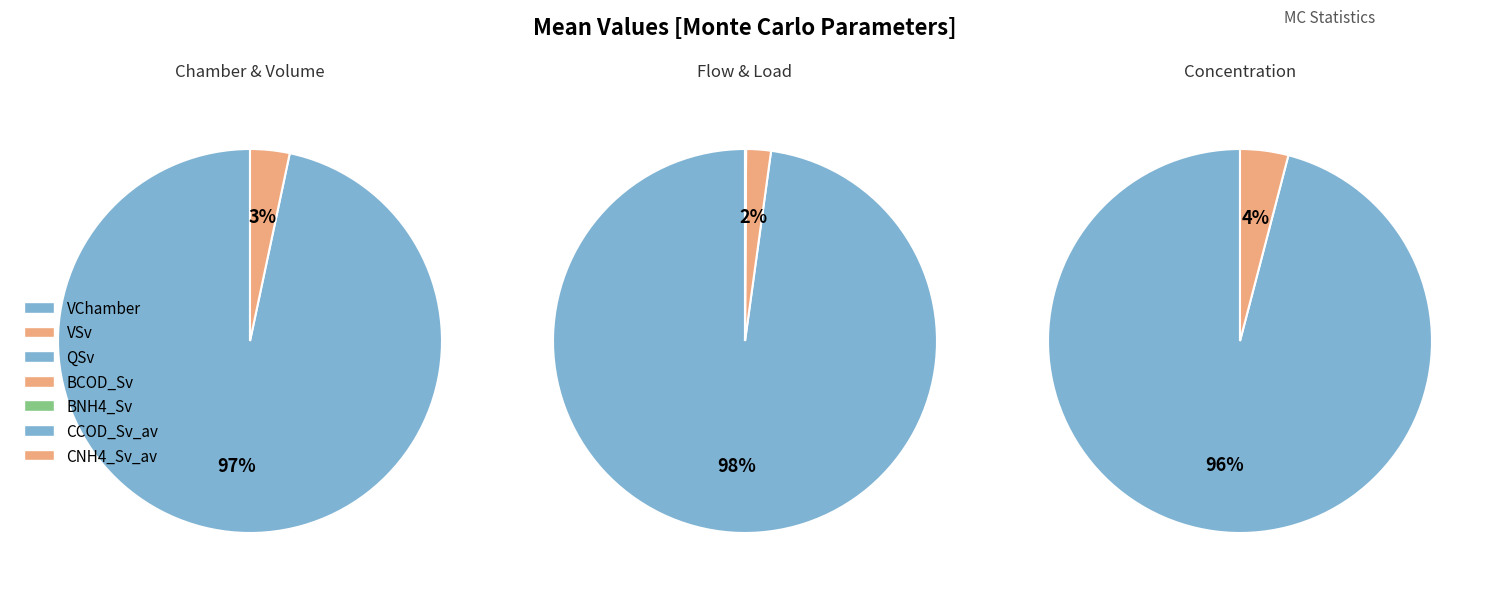

What is the change in value from VSv to BNH4_Sv?

-3.1